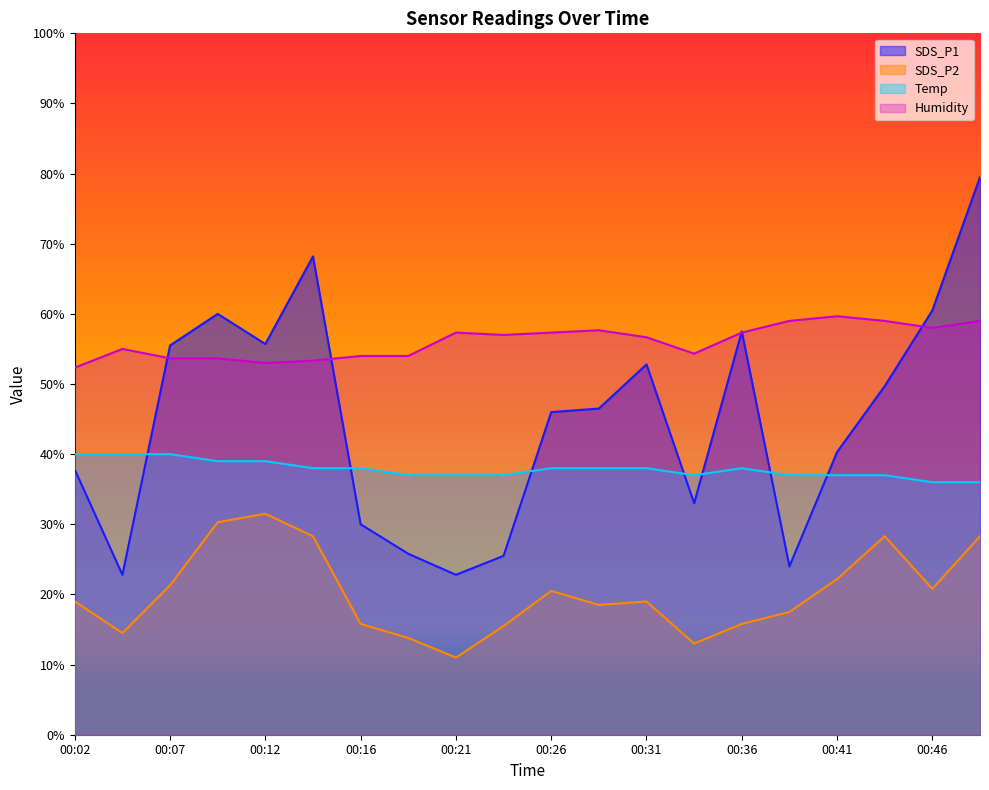

What are all the series names shown in the legend?

SDS_P1, SDS_P2, Temp, Humidity